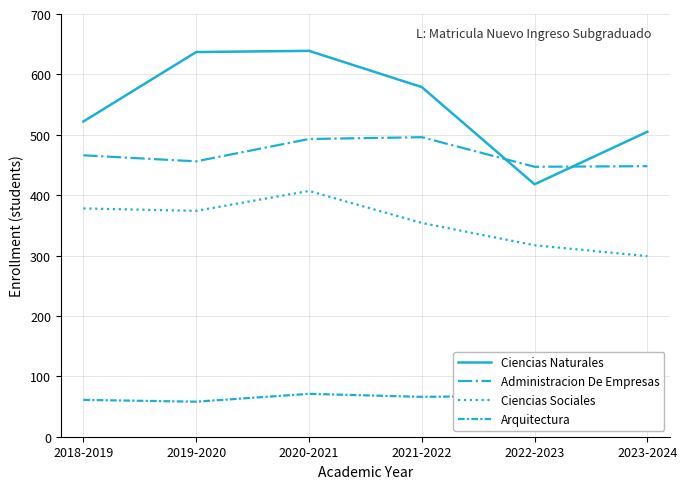

Which series changed the most between 2020-2021 and 2023-2024?

Ciencias Naturales